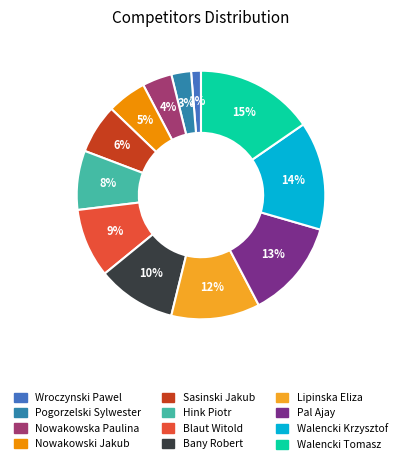

How many segments does this pie chart have?

12